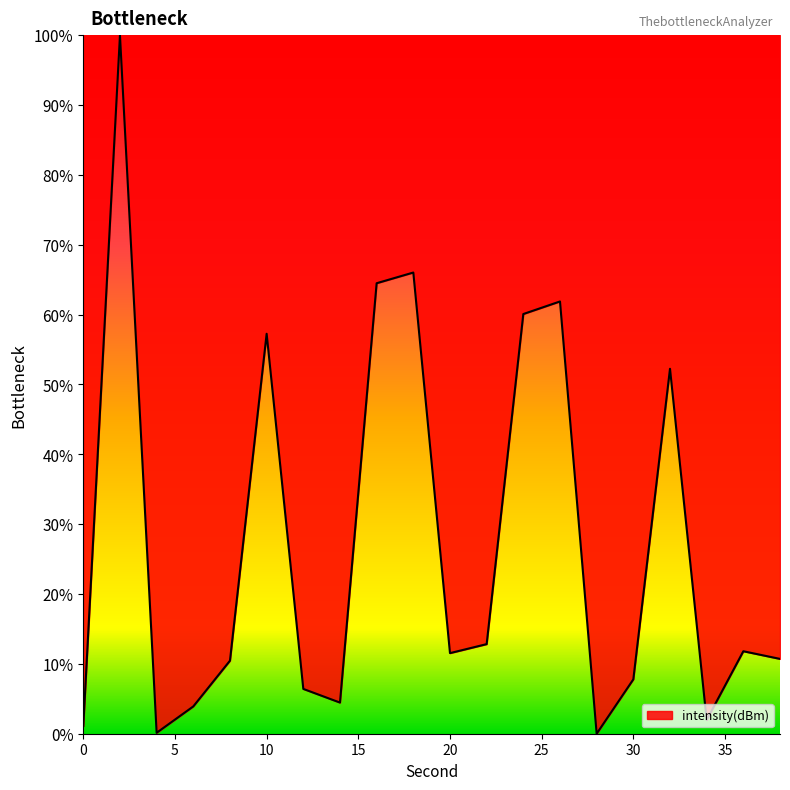

What is the difference between the maximum and minimum values?

100.0